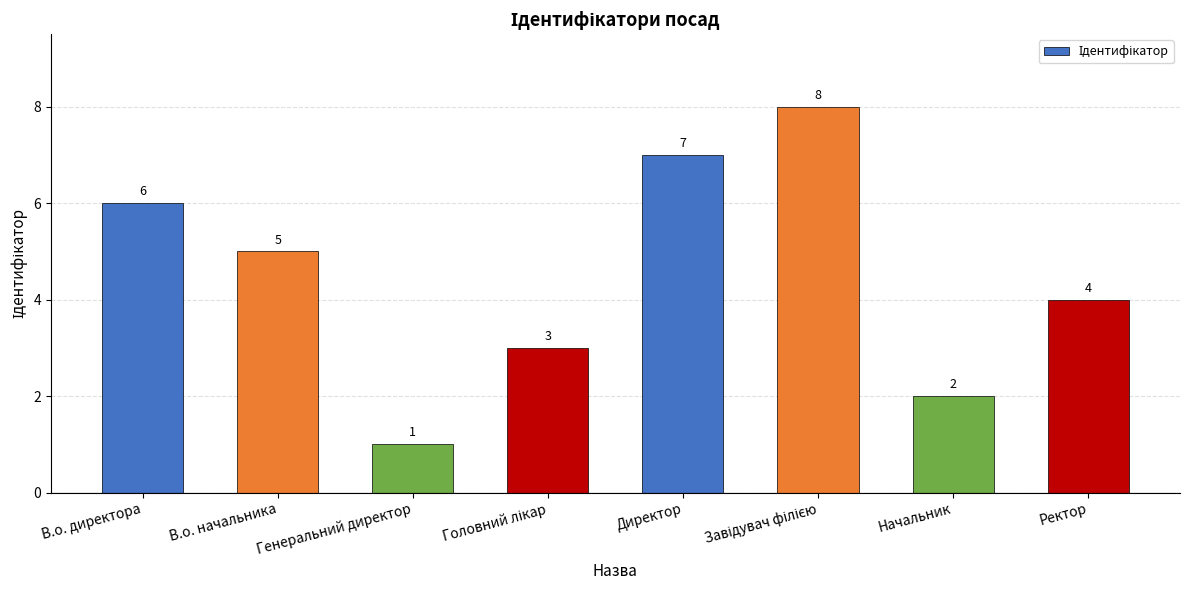

What is the sum of all values?

36